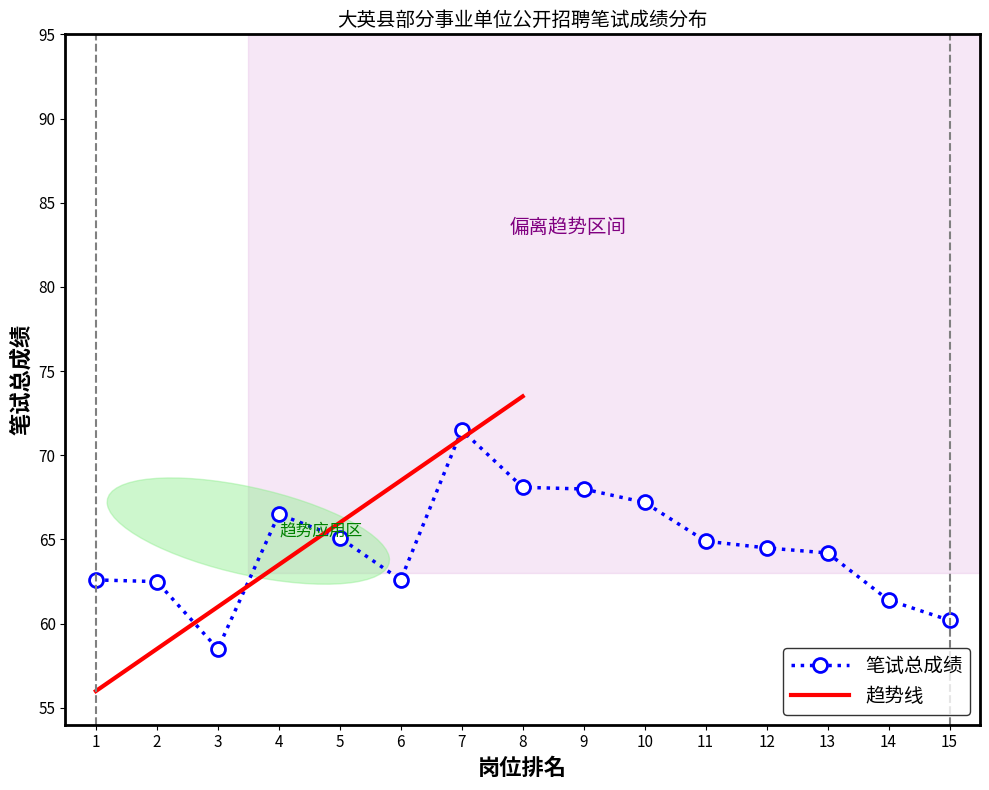

True or false: the data has more than 1 interior local peaks.

True